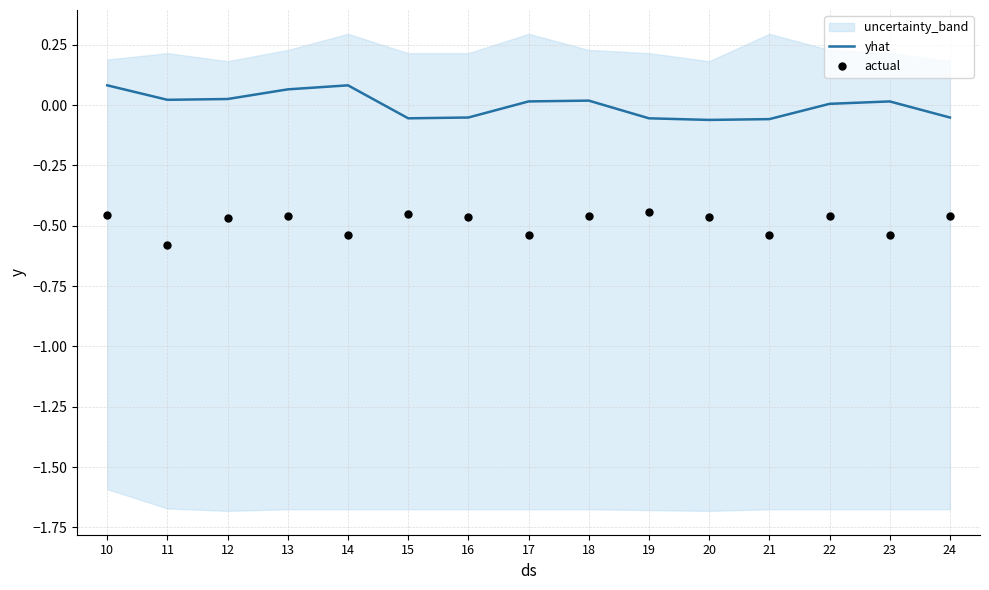

Is the value of yhat at 15 greater than the value of actual at 16?

Yes